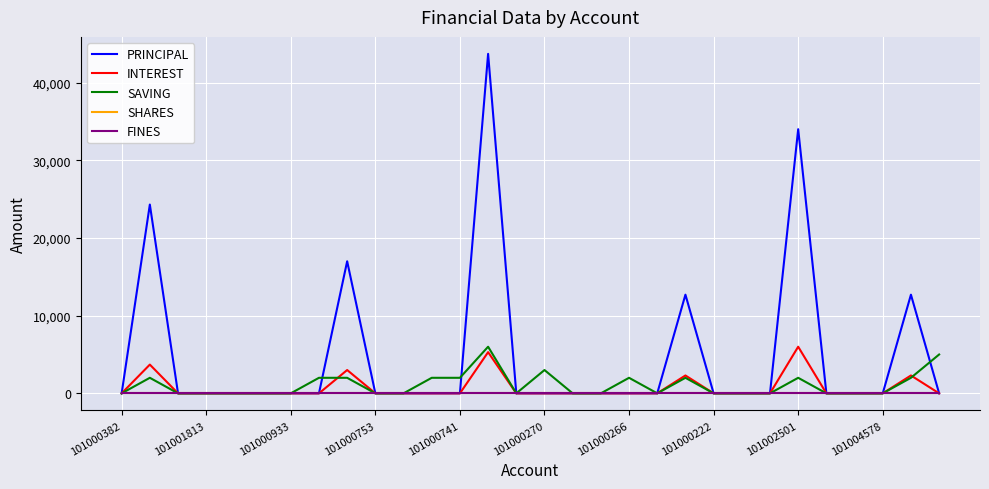

What is the average value of the PRINCIPAL series?

4813